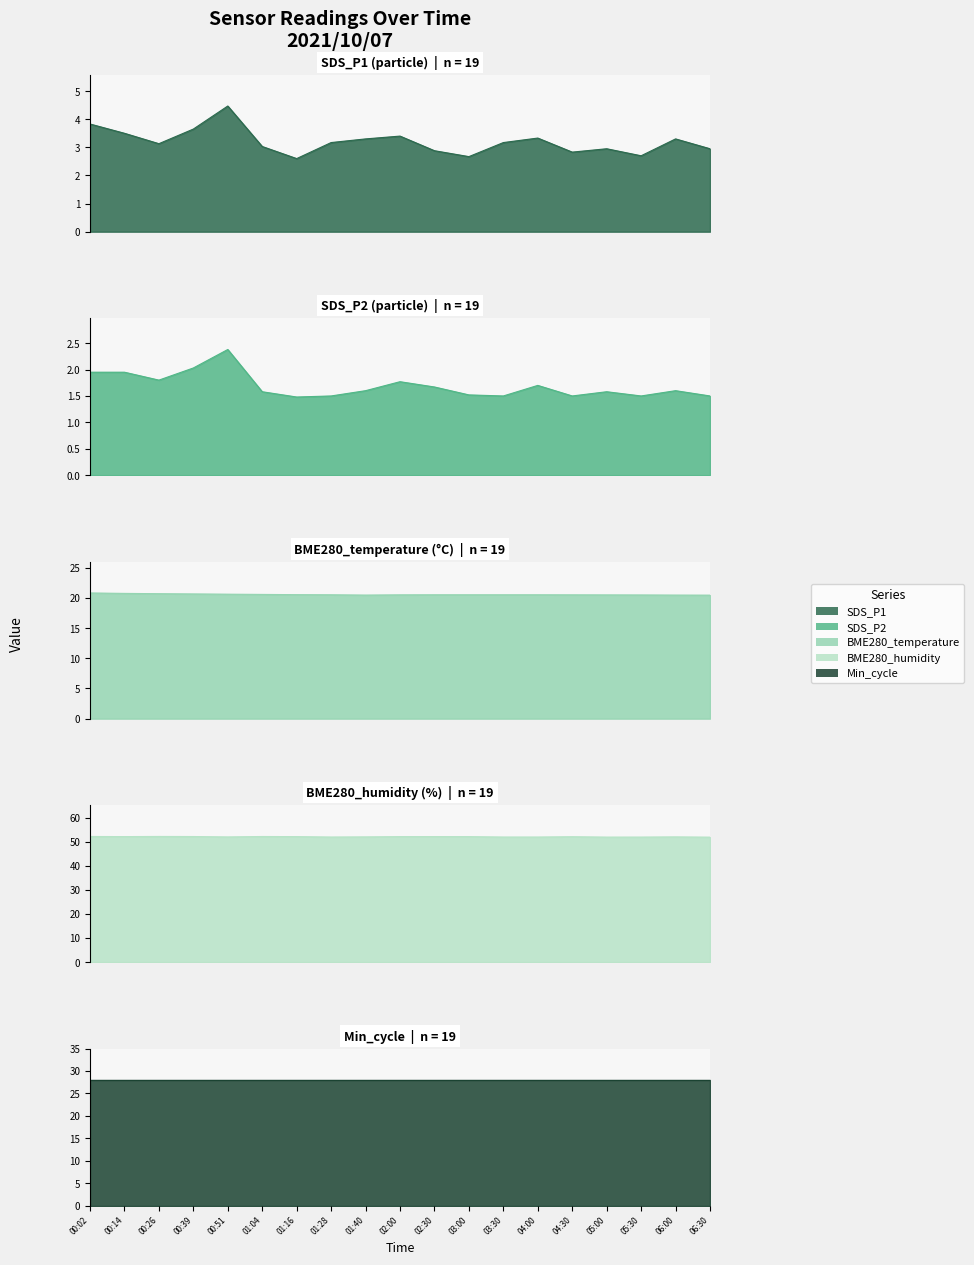

At which category is the sum across all series the highest?

00:51